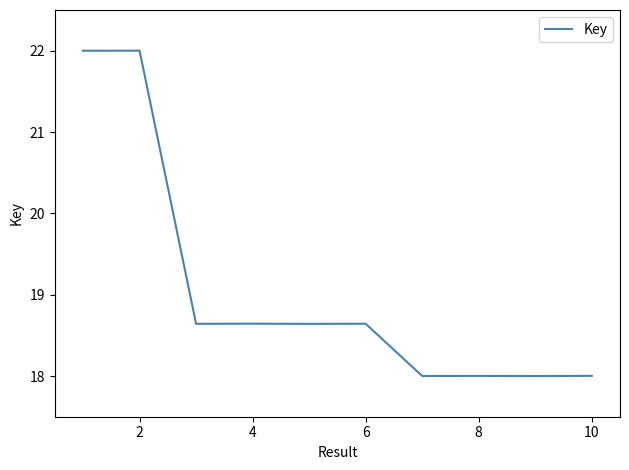

What is the minimum value shown in the chart?

18.0